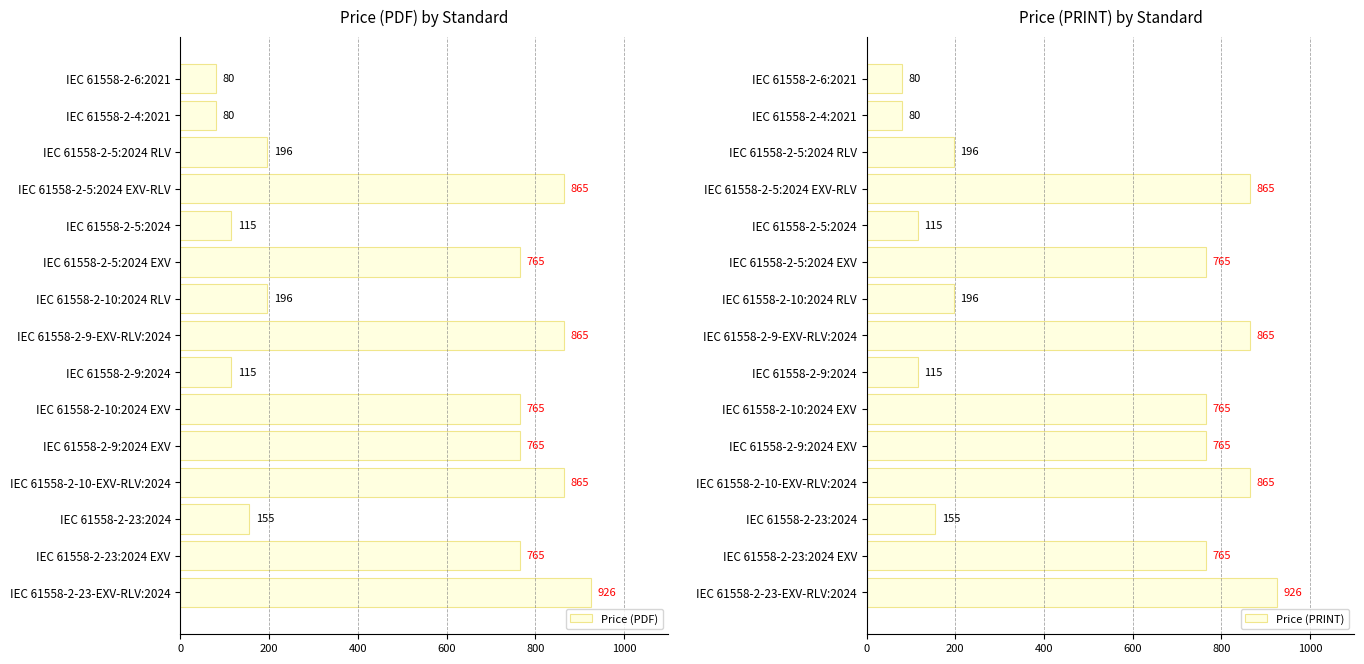

How many bars are there in each group?

2